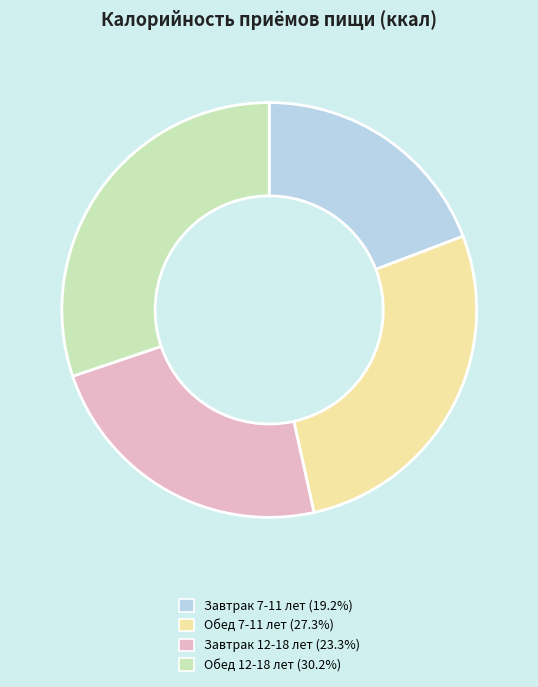

What is the ratio of the value at Завтрак 12-18 лет (23.3%) to the value at Завтрак 7-11 лет (19.2%)?

1.2